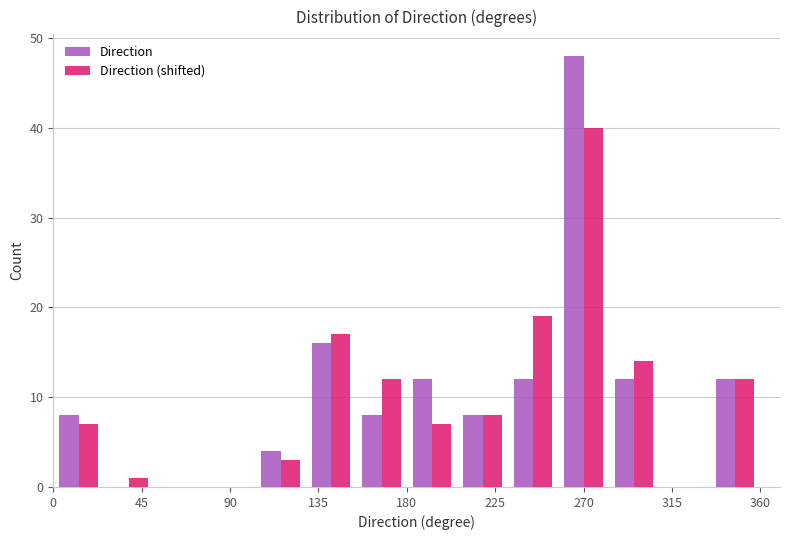

Reading left to right, list every range on the x-axis with the height of the bar of each series over it. Neither the bar edges nor the heights are printed on the chart, so give them approximately, as read against the axes.

0 to 25: Direction=8	Direction (shifted)=7
25 to 50: Direction=0	Direction (shifted)=1
50 to 75: Direction=0	Direction (shifted)=0
75 to 105: Direction=0	Direction (shifted)=0
105 to 130: Direction=4	Direction (shifted)=3
130 to 155: Direction=16	Direction (shifted)=17
155 to 180: Direction=8	Direction (shifted)=12
180 to 205: Direction=12	Direction (shifted)=7
205 to 230: Direction=8	Direction (shifted)=8
230 to 255: Direction=12	Direction (shifted)=19
255 to 285: Direction=48	Direction (shifted)=40
285 to 310: Direction=12	Direction (shifted)=14
310 to 335: Direction=0	Direction (shifted)=0
335 to 360: Direction=12	Direction (shifted)=12